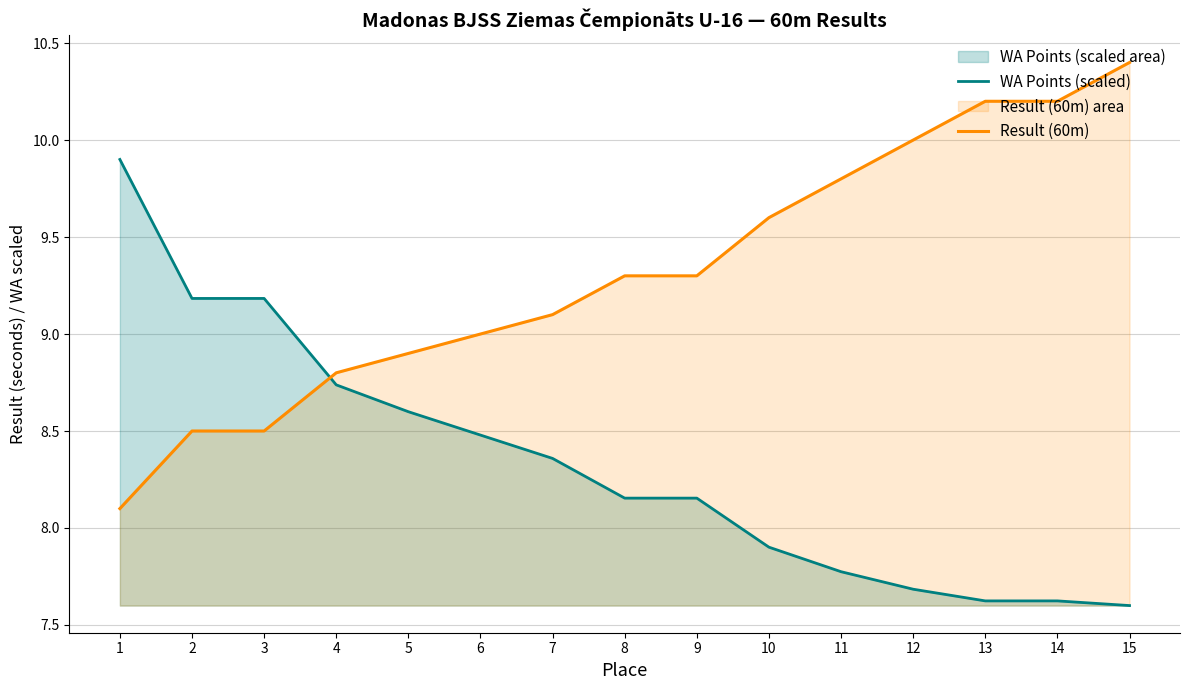

At how many categories does at least one series exceed 7?

15